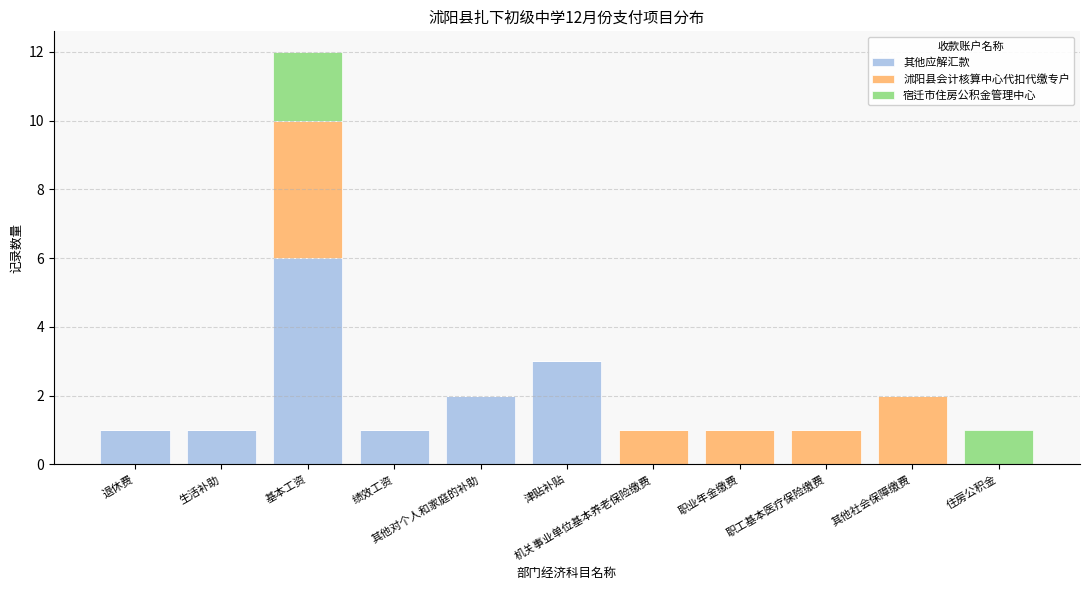

What is the sum of all 其他应解汇款 values?

14